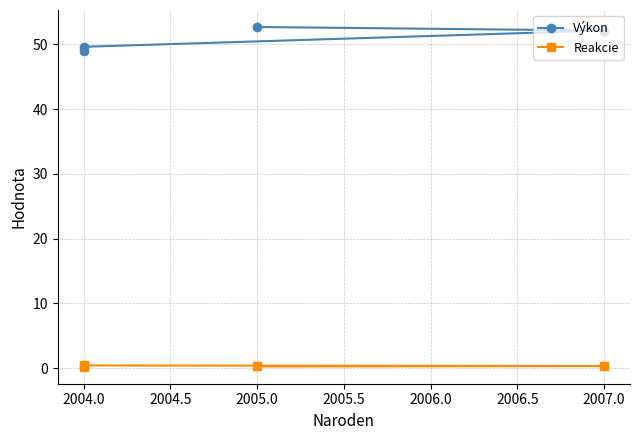

Which series has the widest spread of values?

Výkon